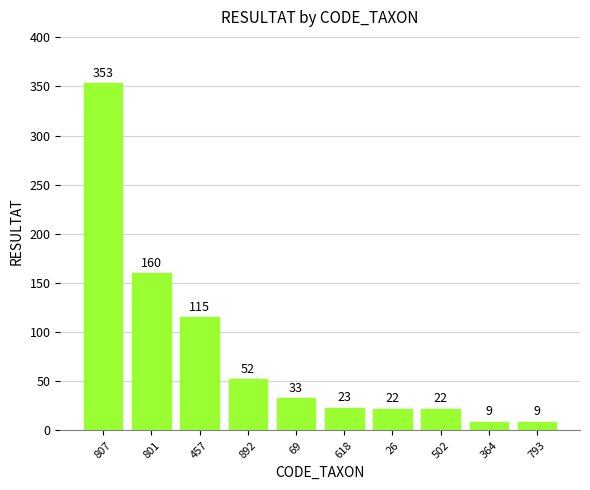

What is the change in value from 892 to 26?

-30